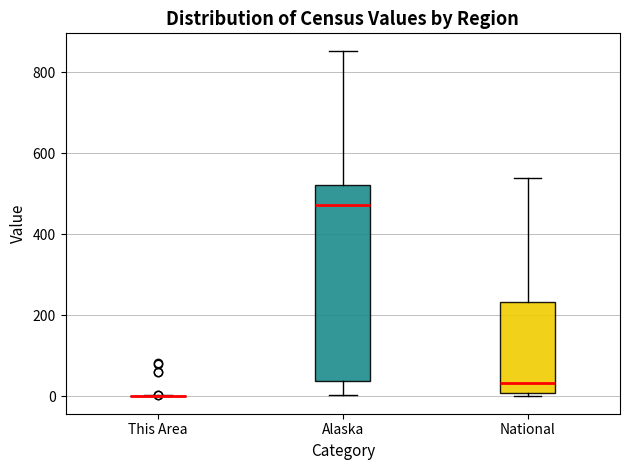

Reading left to right, transcribe this box plot: for each box, give where its median line is, the range the box spans, and where its two whiskers end, as read against the y-axis. The values are not printed on the chart, so give them approximately, as read against the axis.

This Area: box collapsed to a line at 0, whiskers 0 to 0
Alaska: median 480, box 40 to 520, whiskers 0 to 860
National: median 40, box 0 to 240, whiskers 0 (just below the box's lower edge) to 540